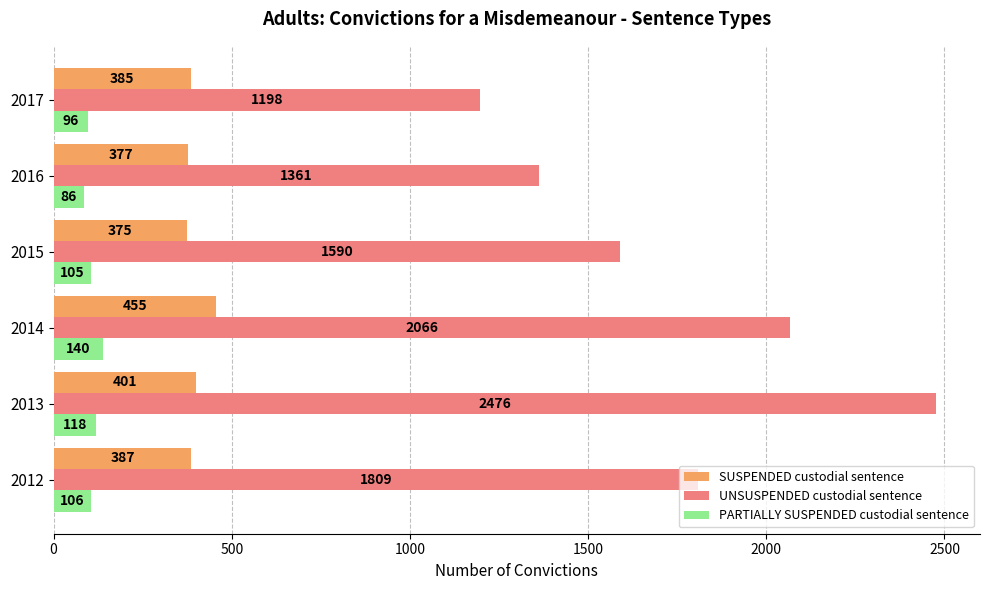

Rank the series by their maximum value, from lowest to highest.

PARTIALLY SUSPENDED custodial sentence, SUSPENDED custodial sentence, UNSUSPENDED custodial sentence